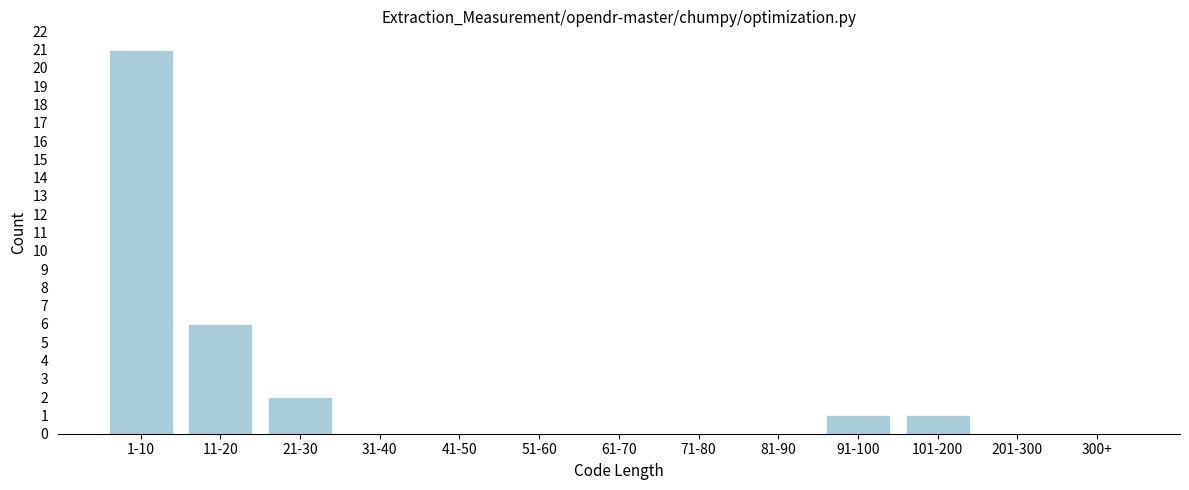

Reading left to right, what are all the values shown in this chart?

1-10=21	11-20=6	21-30=2	31-40=0	41-50=0	51-60=0	61-70=0	71-80=0	81-90=0	91-100=1	101-200=1	201-300=0	300+=0